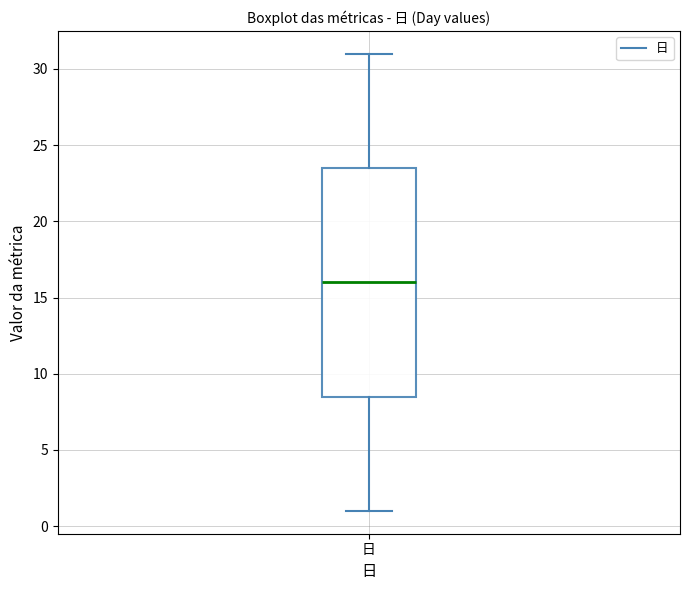

Read this box plot against the y-axis: the position of the median line, the range covered by the box, and the ends of both whiskers. The values are not printed on the chart, so give them approximately, as read against the axis.

median 16.0, box 8.5 to 23.5, whiskers 1.0 to 31.0